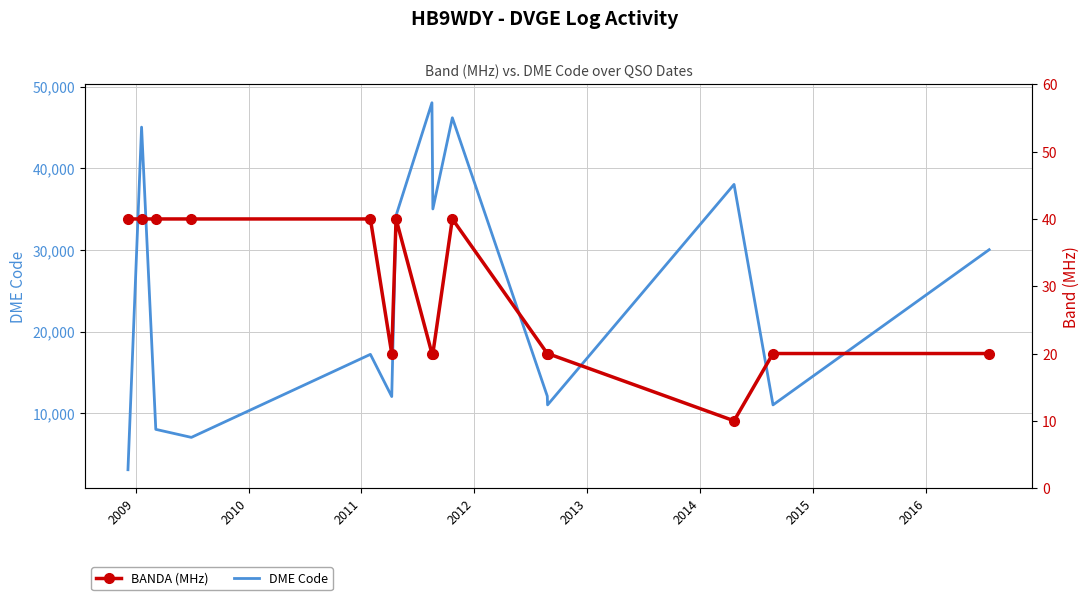

True or false: DME Code and BANDA (MHz) cross at least once.

False